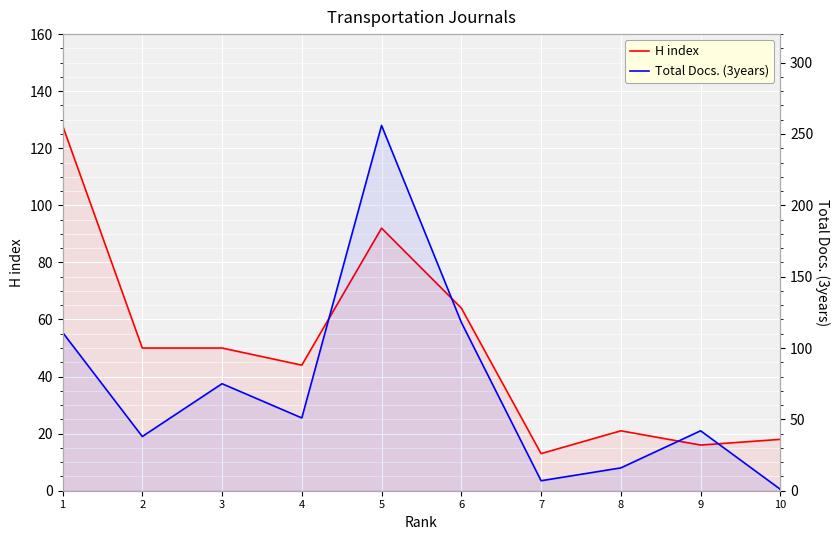

Between 4 and 5, which series saw the biggest shift?

Total Docs. (3years)